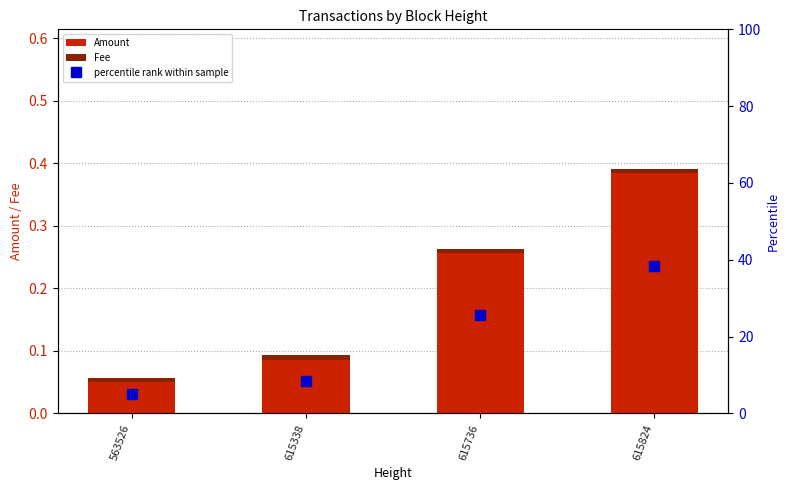

List the labels in order of Amount value, smallest first.

563526, 615338, 615736, 615824